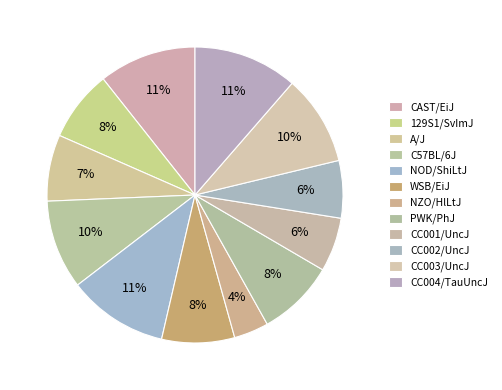

Count the number of slices in the pie.

12